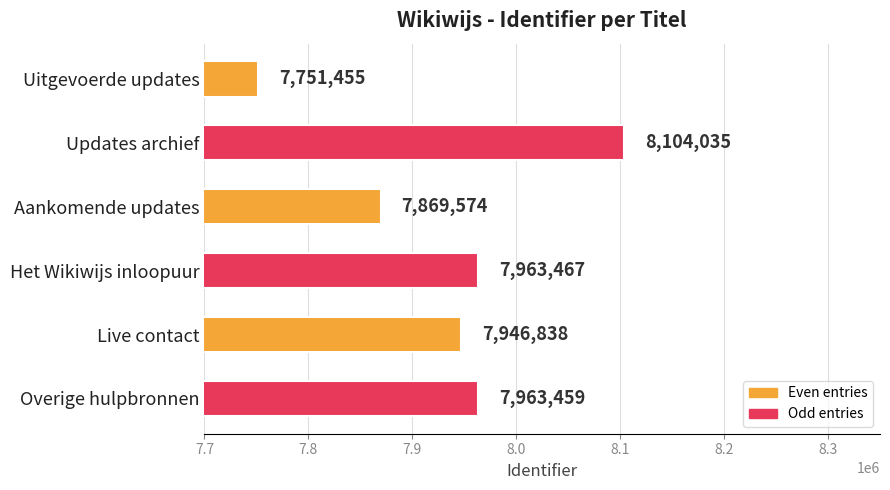

How many distinct data groups are displayed?

1